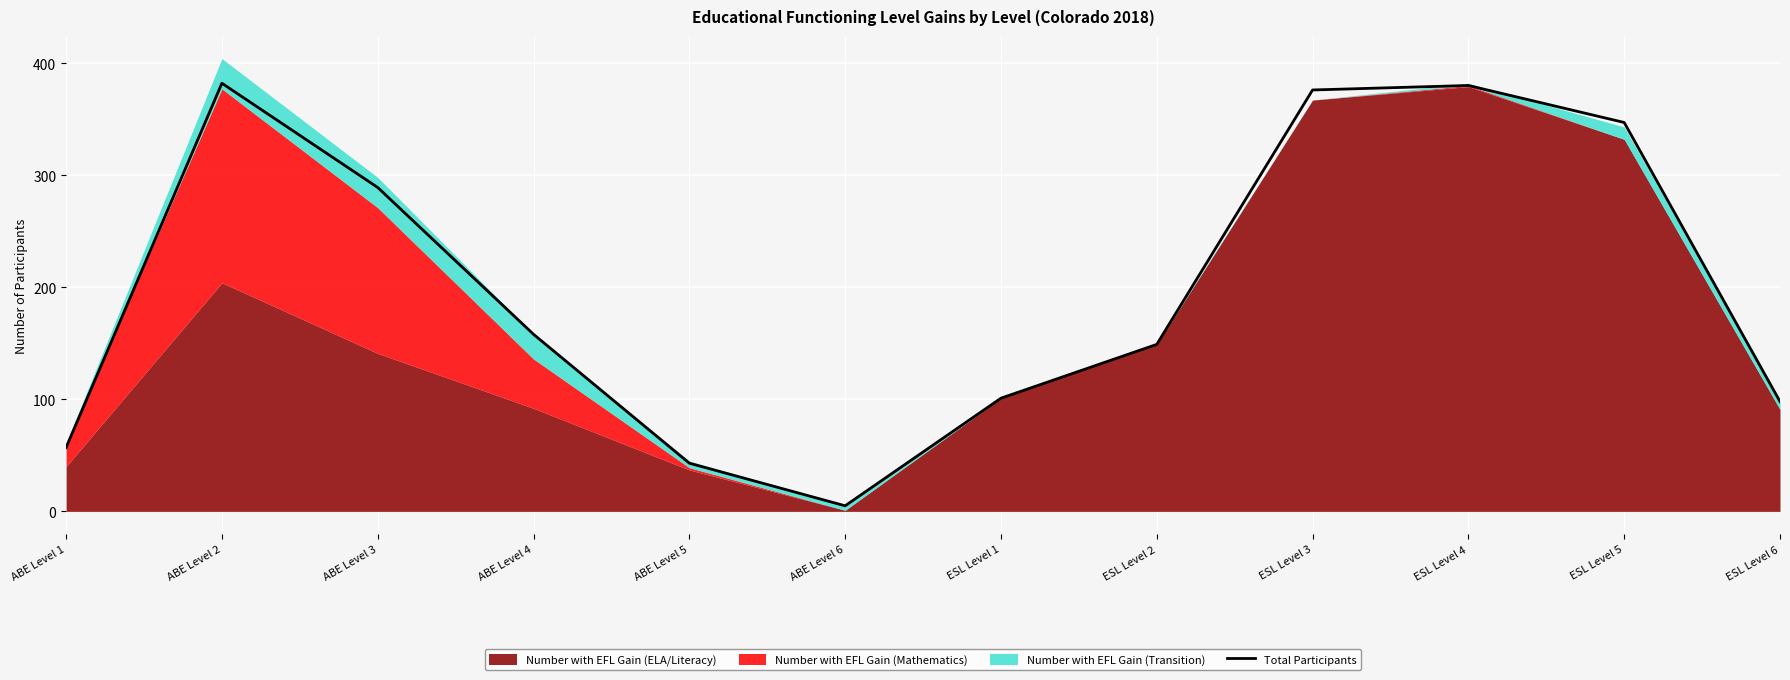

The value of Total Participants at ESL Level 4 is 380. True or false?

True